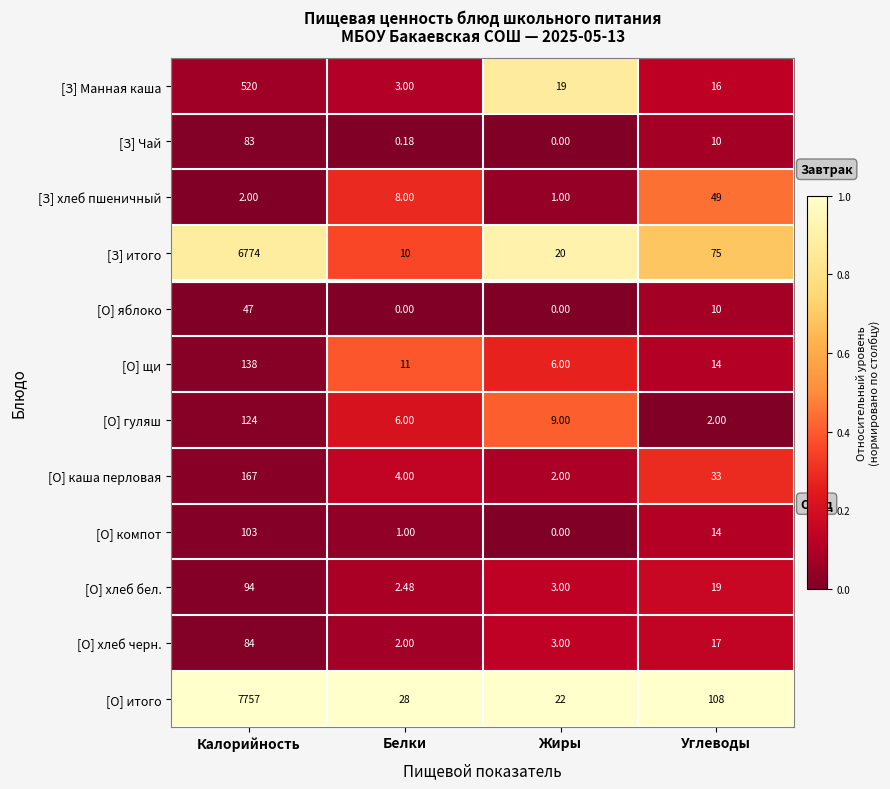

What is the total value across all series at Жиры?

85.0